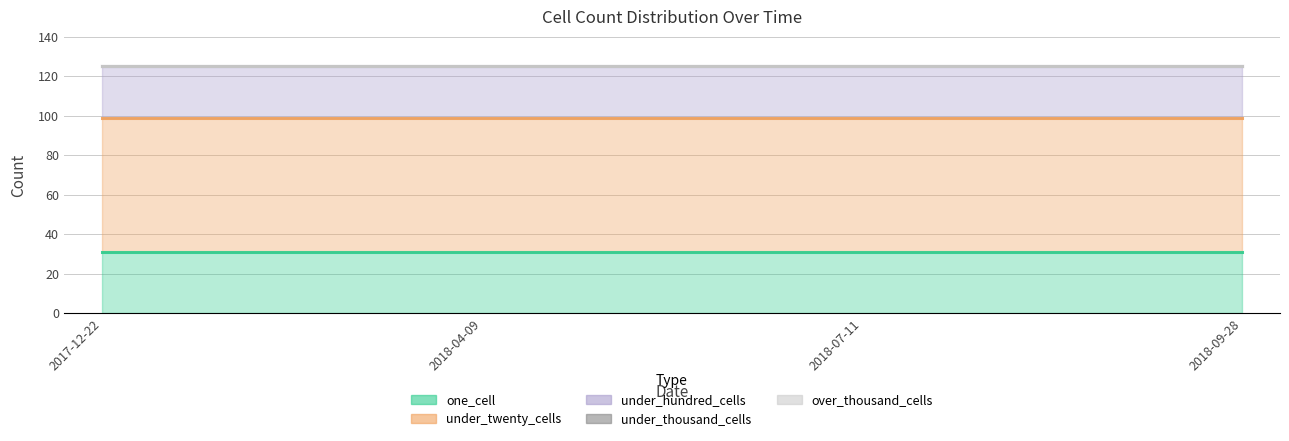

What is the value of the under_twenty_cells point at the 4th from the left?

68